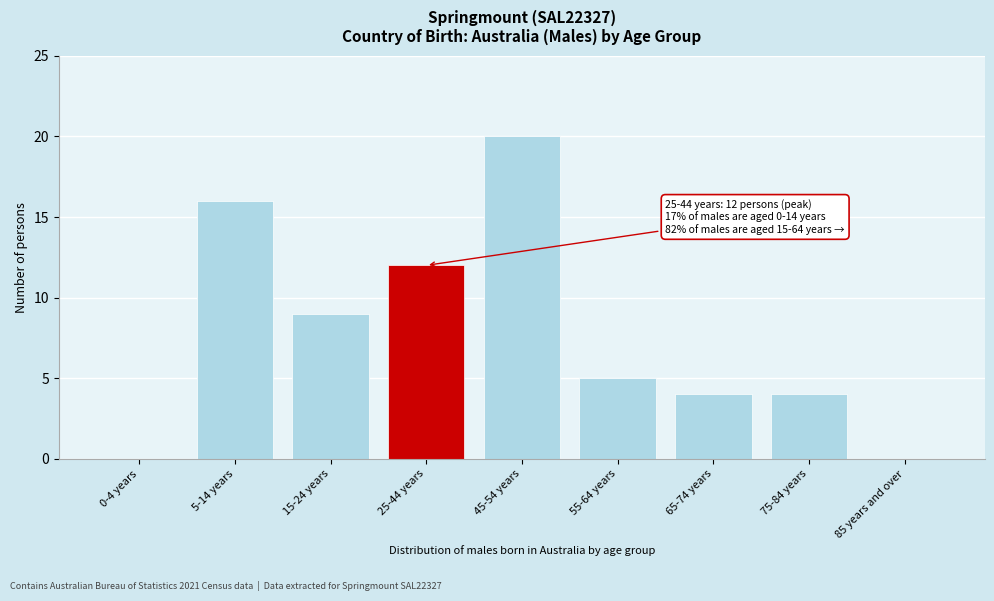

Reading left to right, what are all the values shown in this chart?

0-4 years=0	5-14 years=16	15-24 years=9	25-44 years=12	45-54 years=20	55-64 years=5	65-74 years=4	75-84 years=4	85 years and over=0